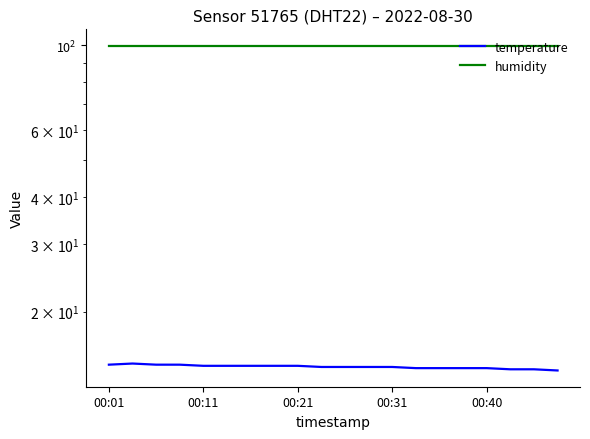

What is the difference between the highest and lowest values at 18?

85.8